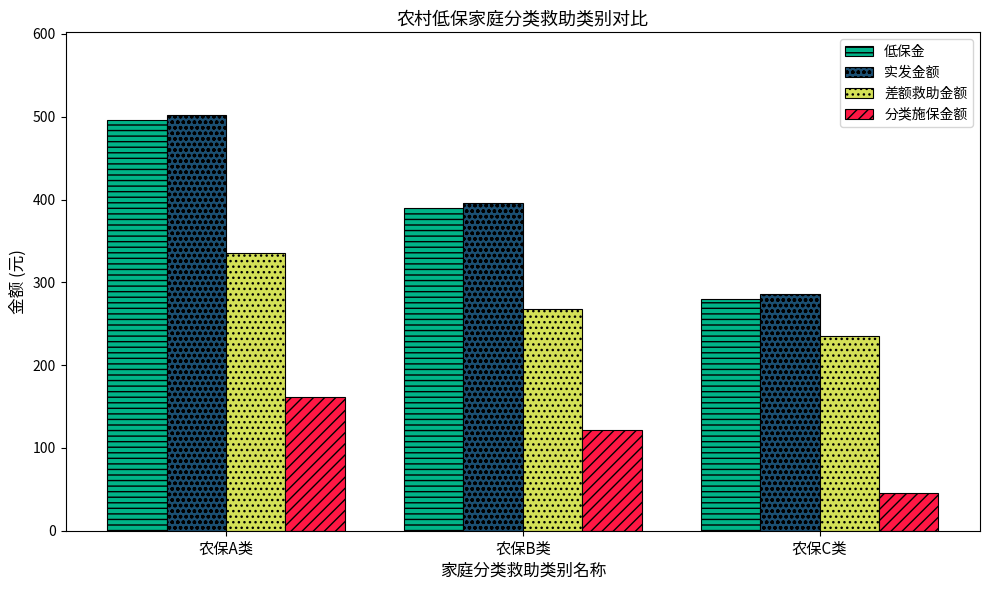

At how many categories does at least one series exceed 299?

2